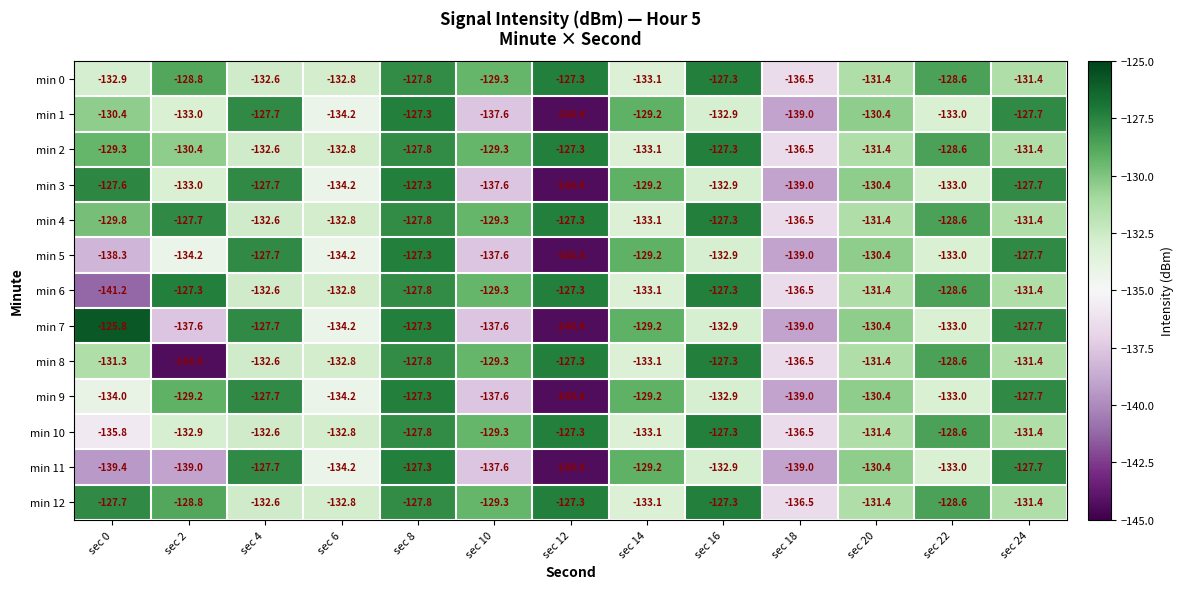

What is the average value of the min 3 series?

-132.6